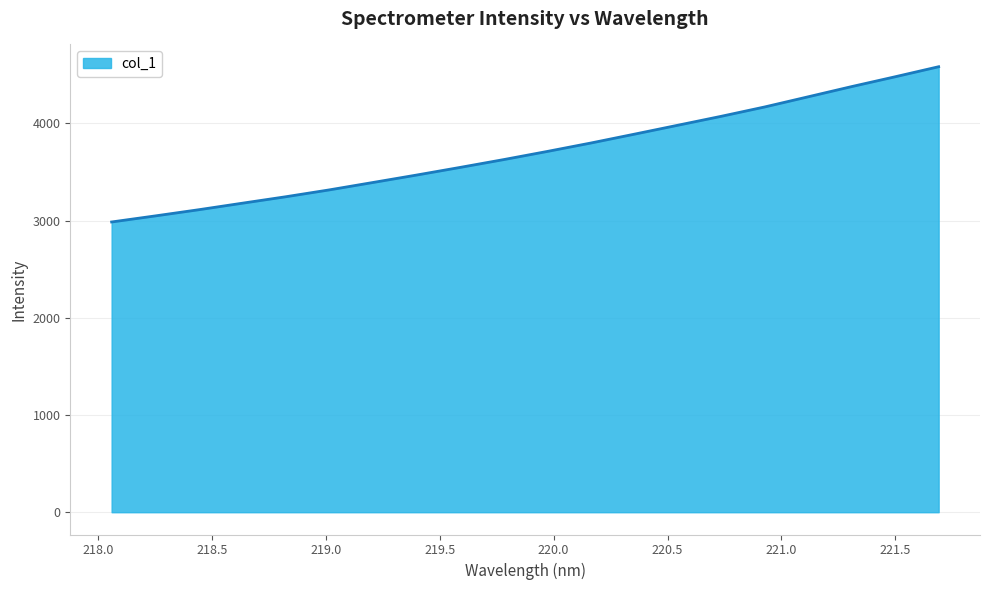

What is the maximum value shown in the chart?

4582.2